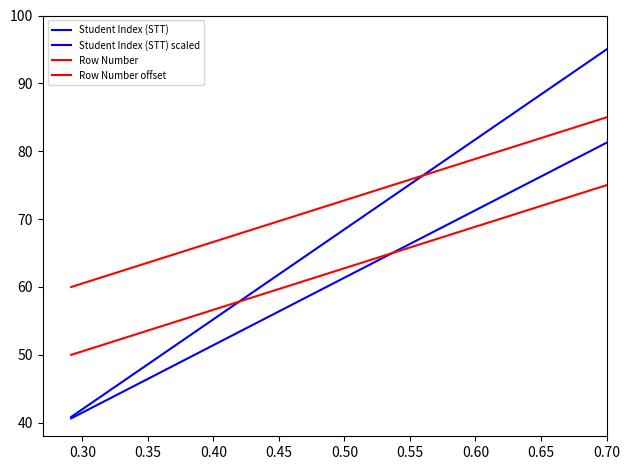

Does the chart have visible grid lines?

No